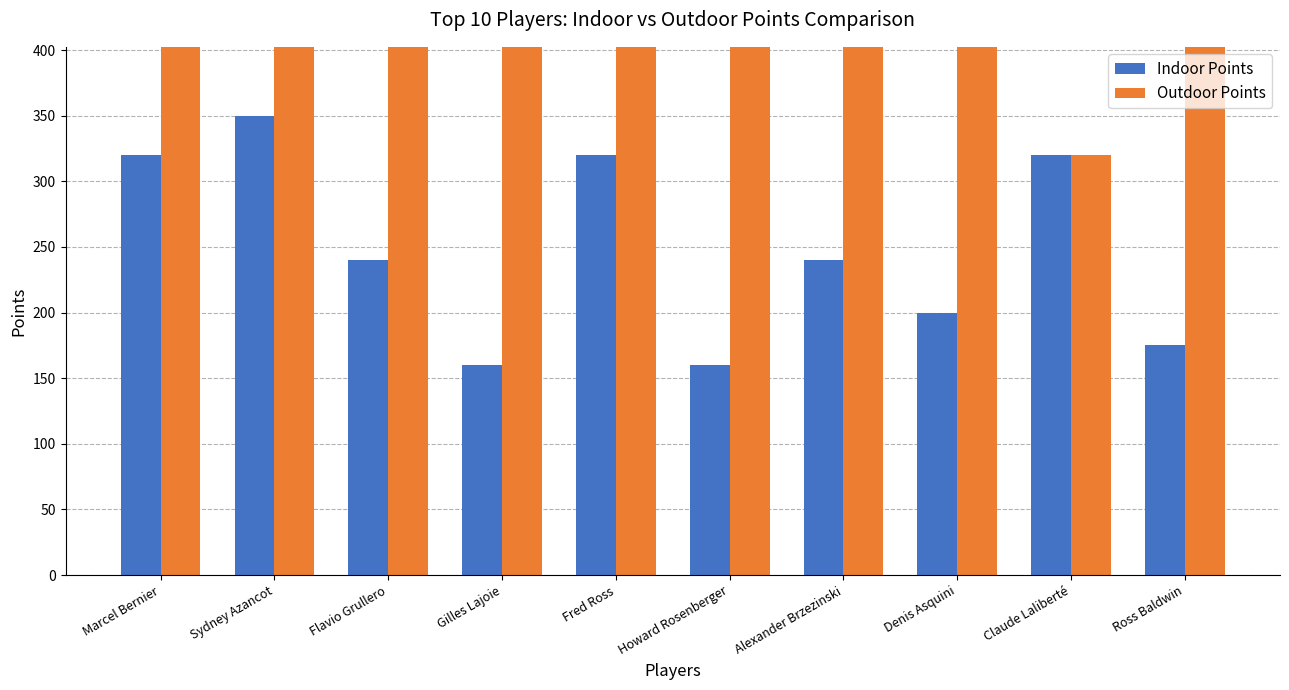

Reading left to right, extract all data points from this chart.

Indoor Points: 320	350	240	160	320	160	240	200	320	175
Outdoor Points: 1040	920	760	740	480	560	460	480	320	430